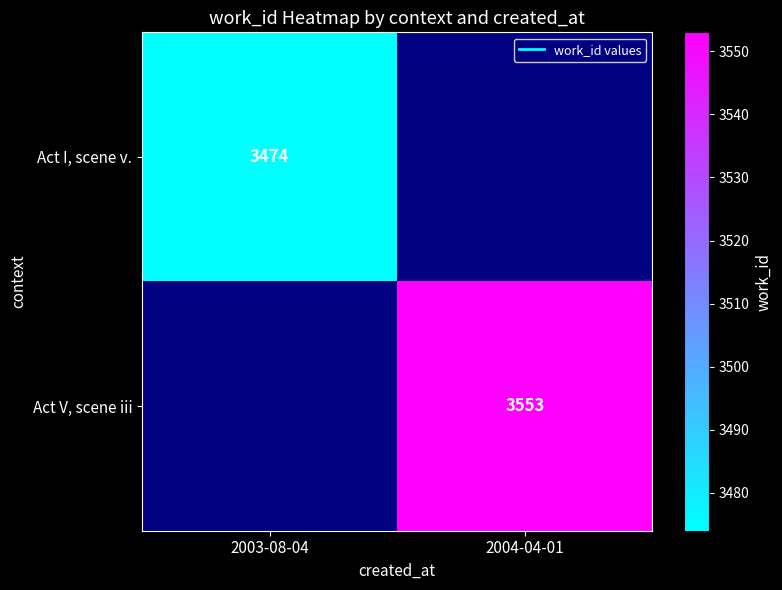

What is the minimum value shown in the chart?

3474.0